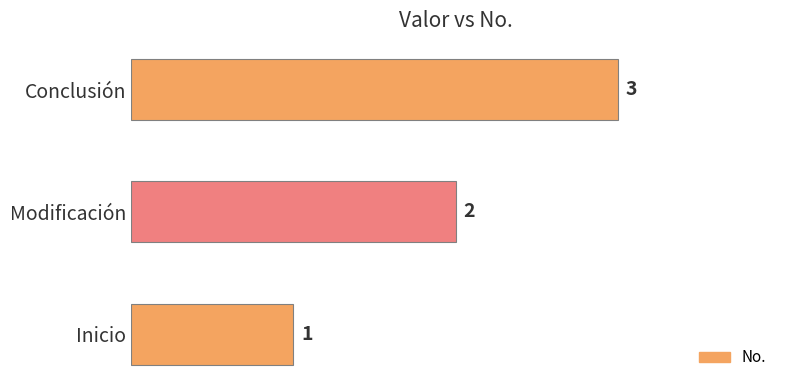

Rank the categories by value from lowest to highest.

Inicio, Modificación, Conclusión